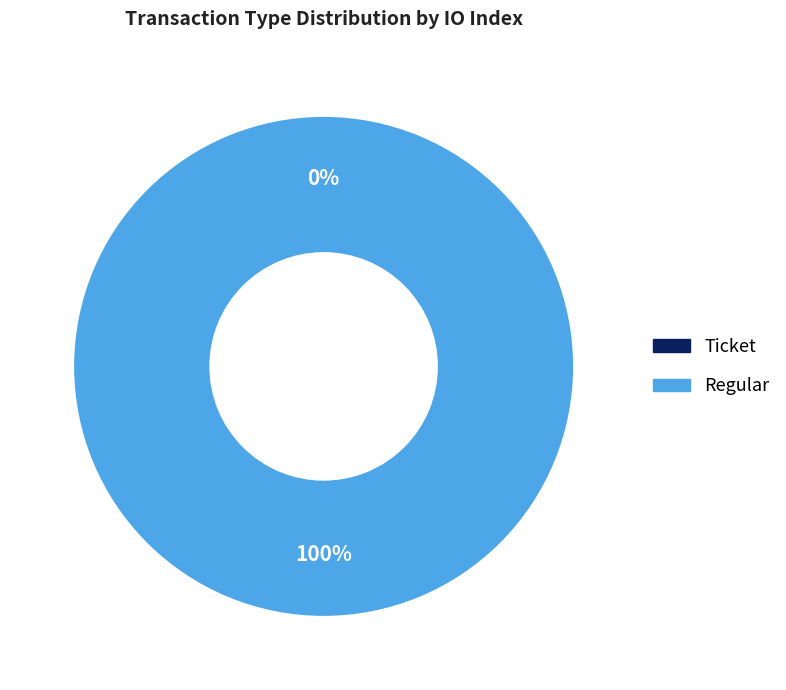

Which category has the biggest portion of the pie?

Regular